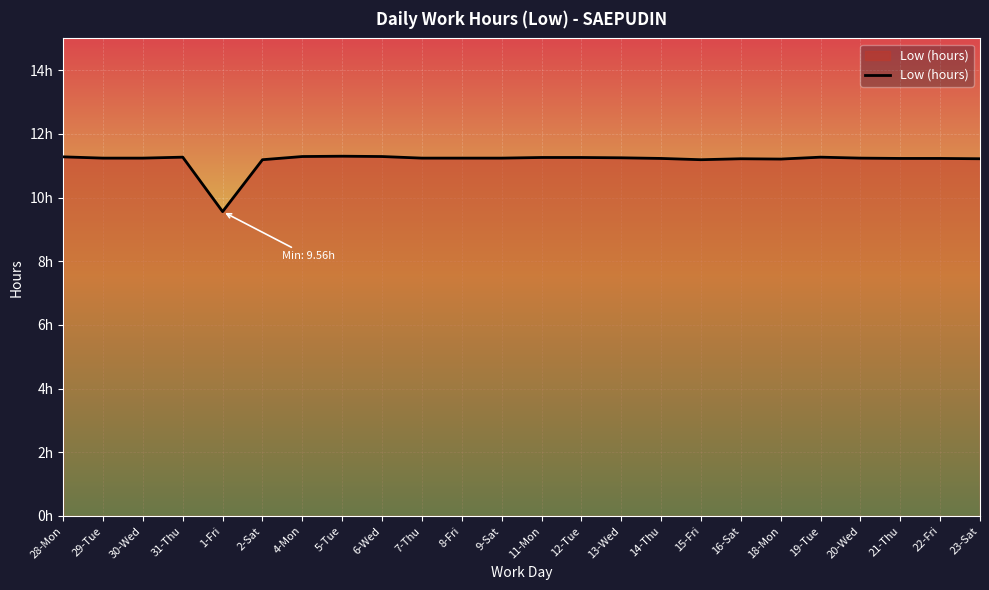

Is this an area chart (filled region under the line)?

Yes